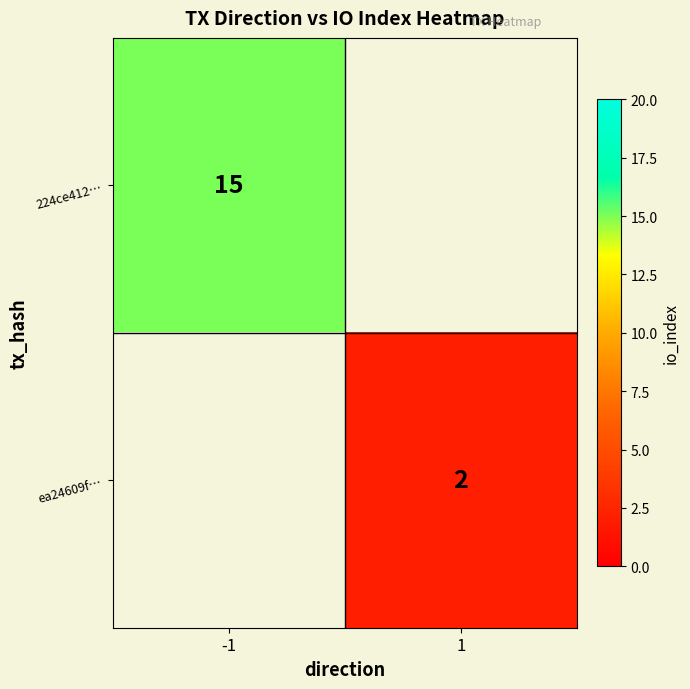

Is it true that ea24609f… equals 2 at 1?

True